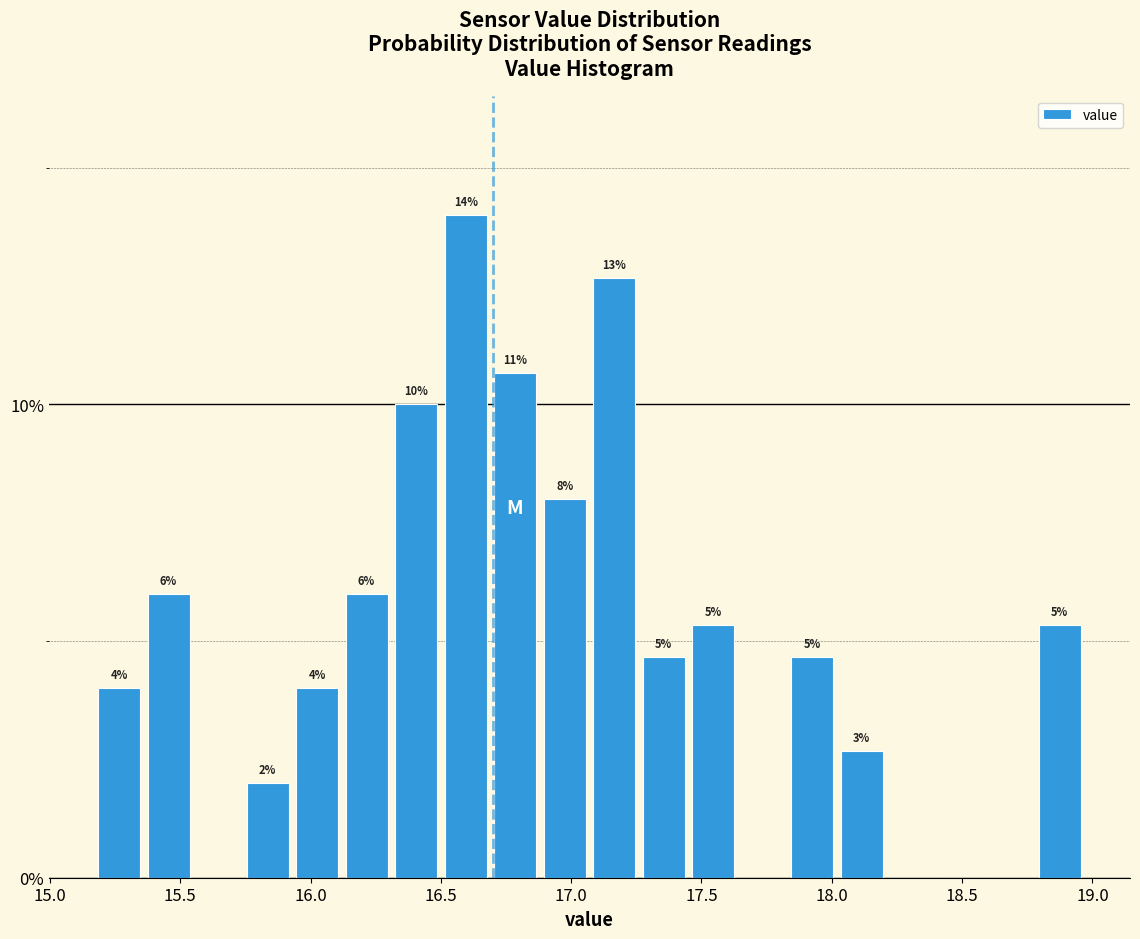

Around what value on the x-axis is the tallest bar? Give the approximate position of its centre, as read against the axis.

16.60